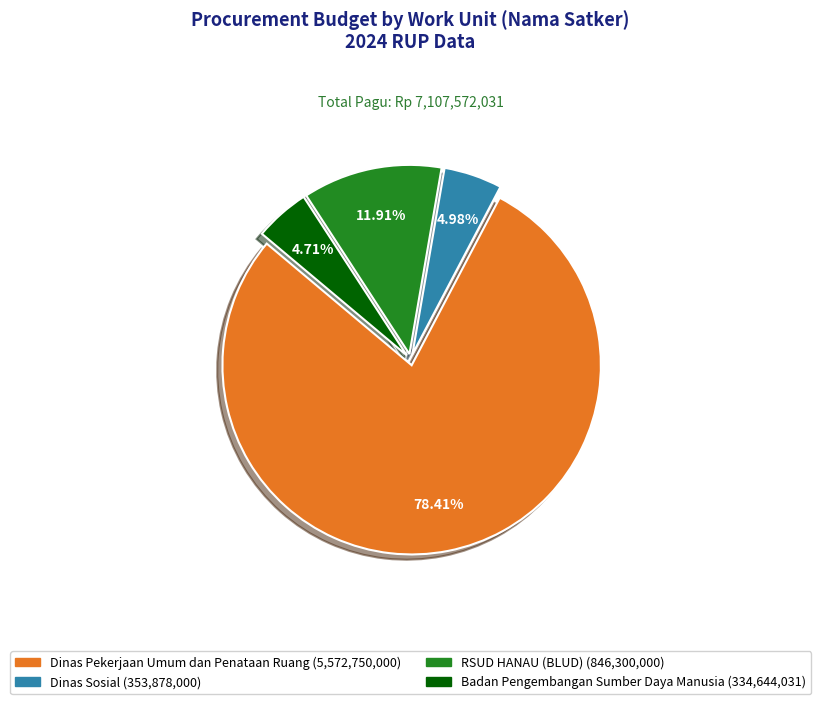

Does any single category account for the majority?

Yes